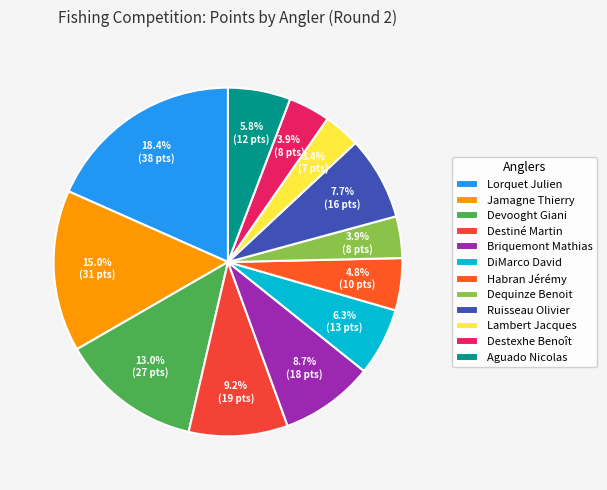

What percentage is the Destexhe Benoît slice, to the nearest percent?

4%